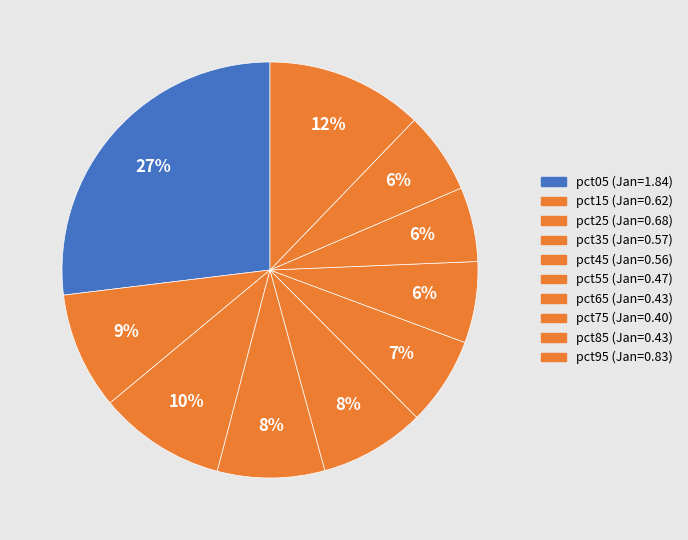

Count the number of slices in the pie.

10